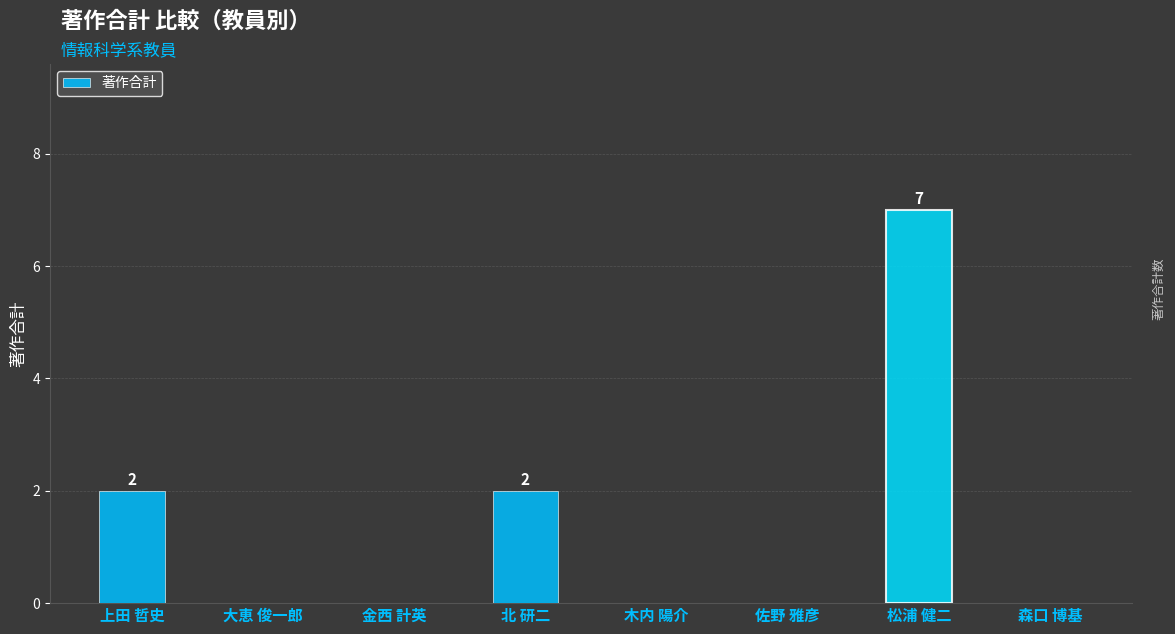

Are the bars horizontal?

No